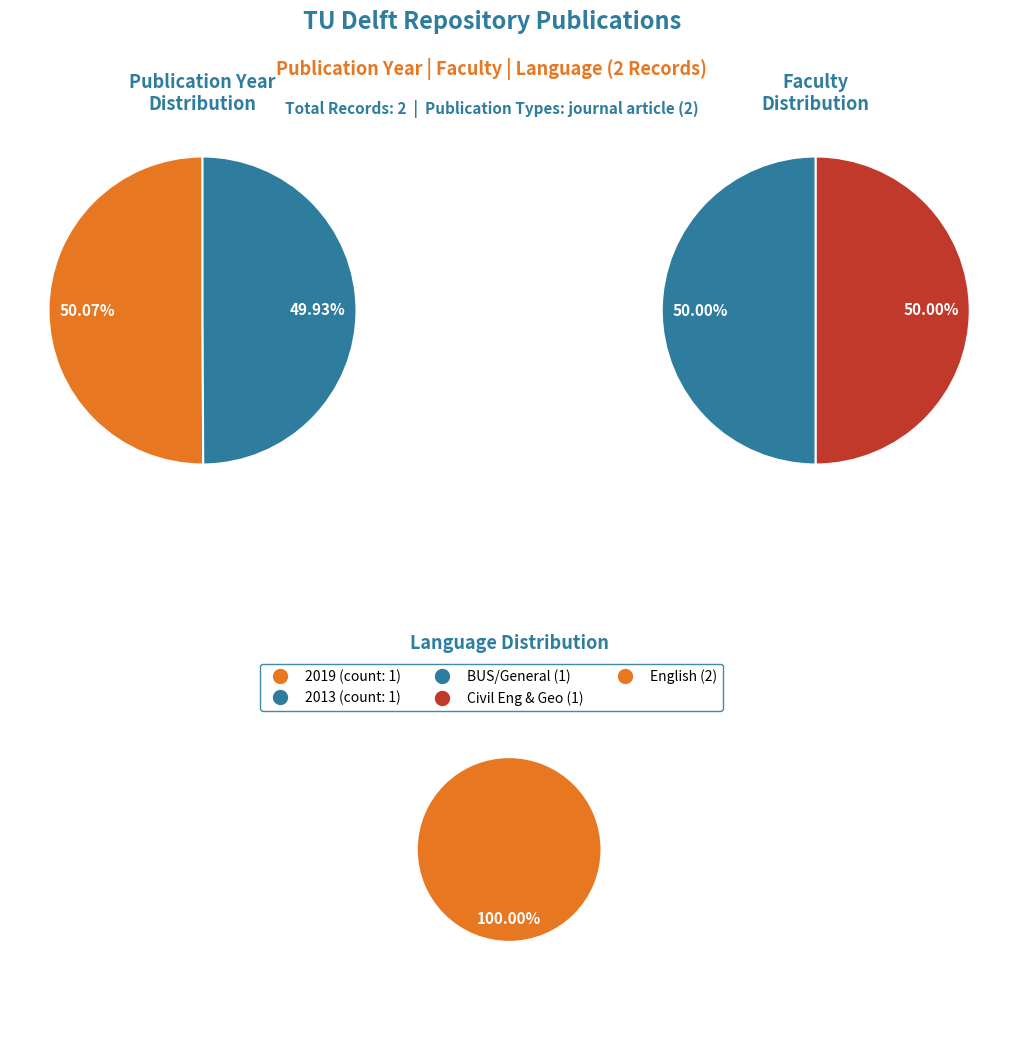

True or false: 2013 accounts for 50% of the total.

True